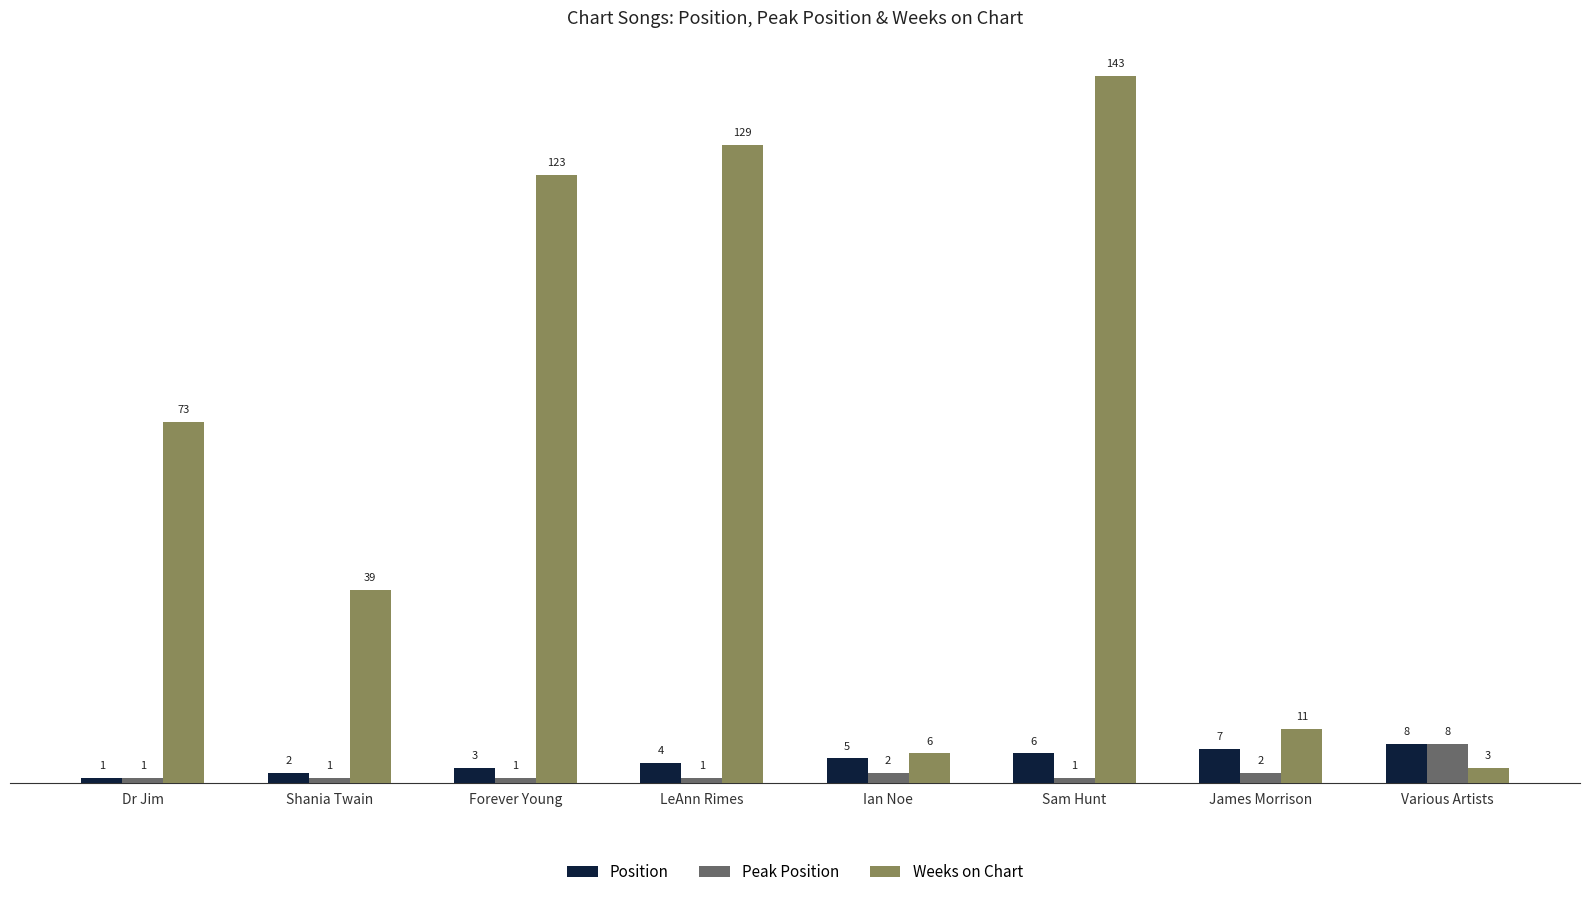

Reading right to left, list all the values displayed in this chart.

Position: Various Artists=8	James Morrison=7	Sam Hunt=6	Ian Noe=5	LeAnn Rimes=4	Forever Young=3	Shania Twain=2	Dr Jim=1
Peak Position: Various Artists=8	James Morrison=2	Sam Hunt=1	Ian Noe=2	LeAnn Rimes=1	Forever Young=1	Shania Twain=1	Dr Jim=1
Weeks on Chart: Various Artists=3	James Morrison=11	Sam Hunt=143	Ian Noe=6	LeAnn Rimes=129	Forever Young=123	Shania Twain=39	Dr Jim=73